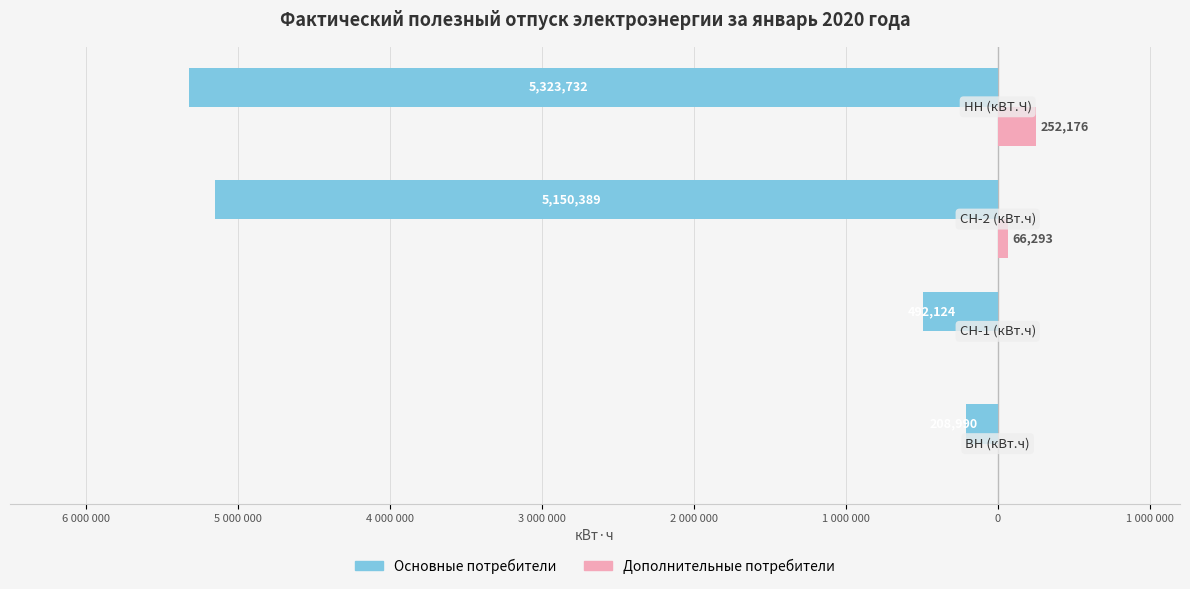

What are all the series names shown in the legend?

Основные потребители, Дополнительные потребители